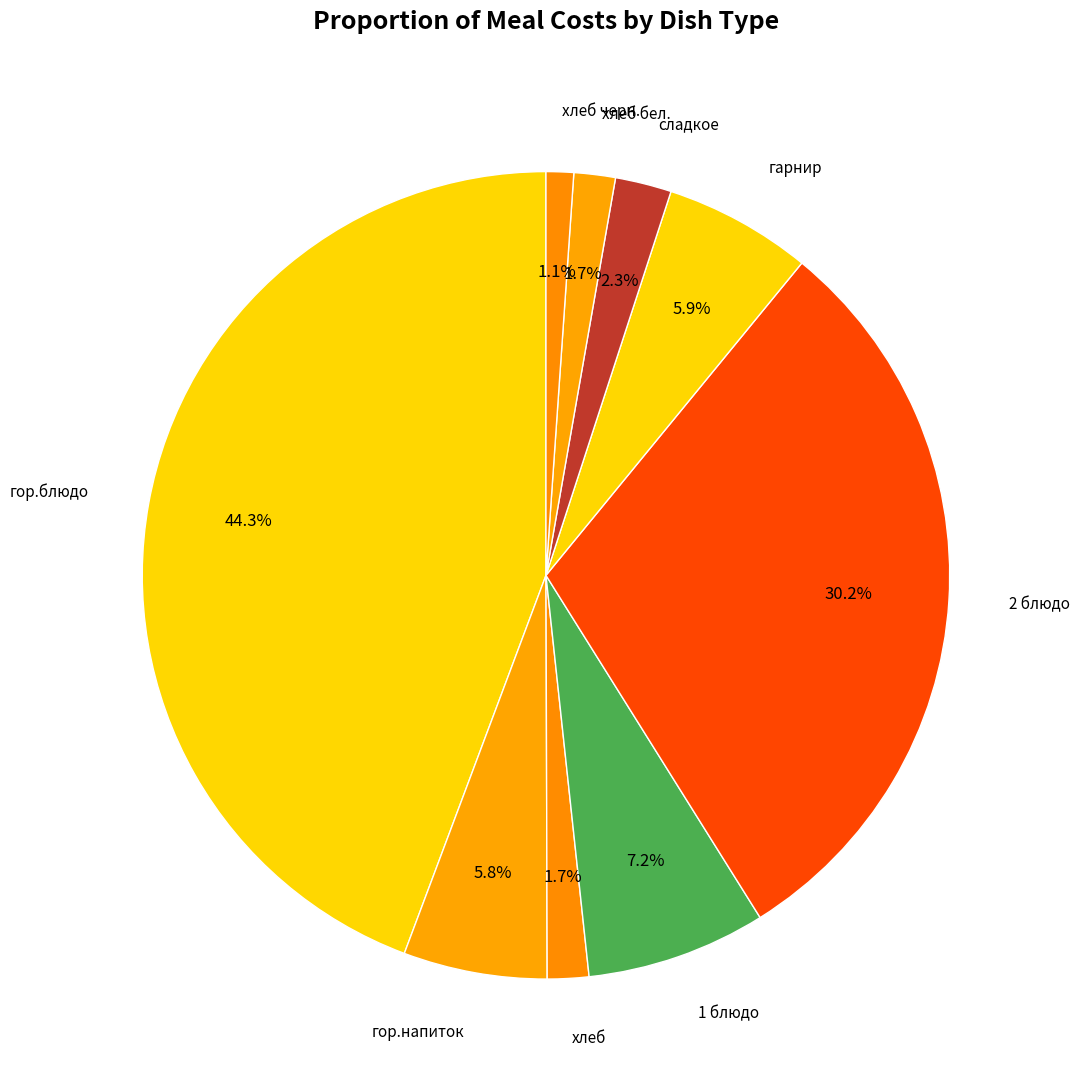

How many segments does this pie chart have?

9